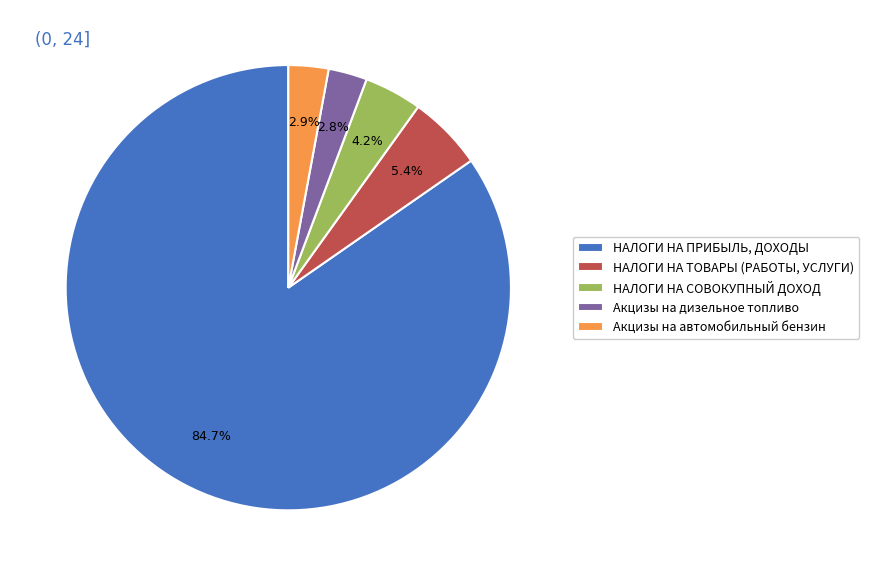

How many segments does this pie chart have?

5